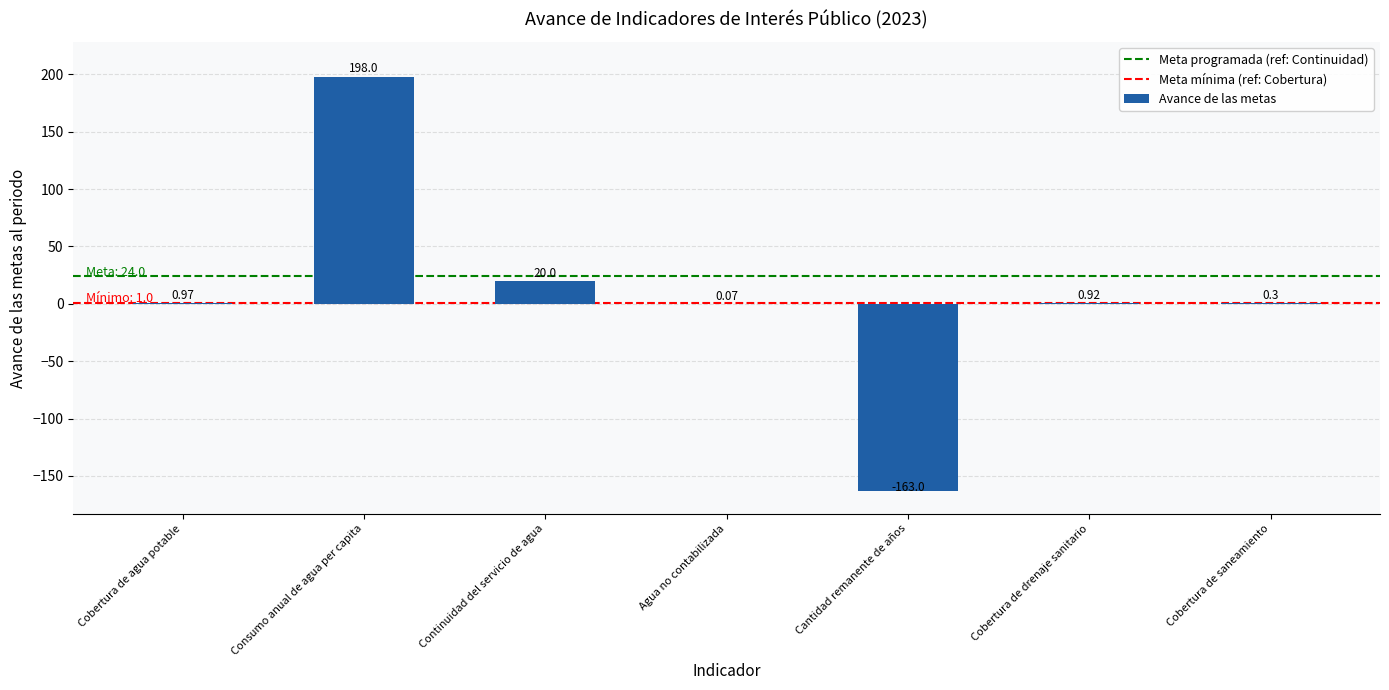

What is the maximum value shown in the chart?

198.0